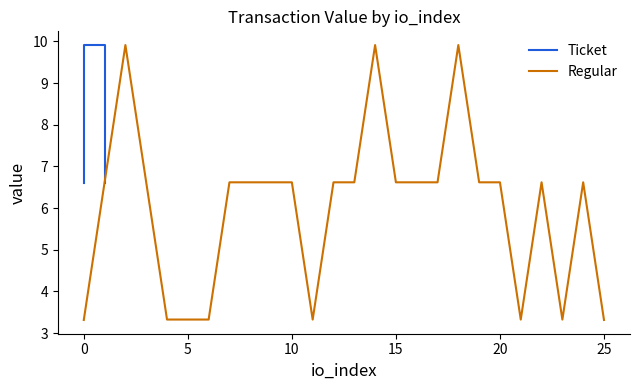

How many values in the Ticket series exceed 9?

24